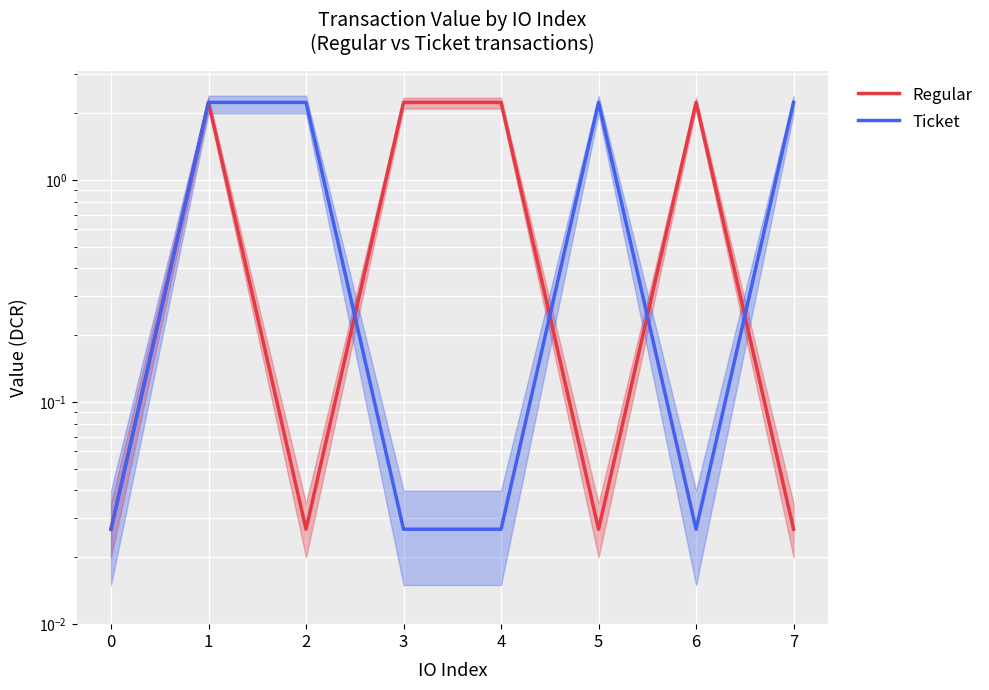

What is the sum of all Ticket values?

9.1